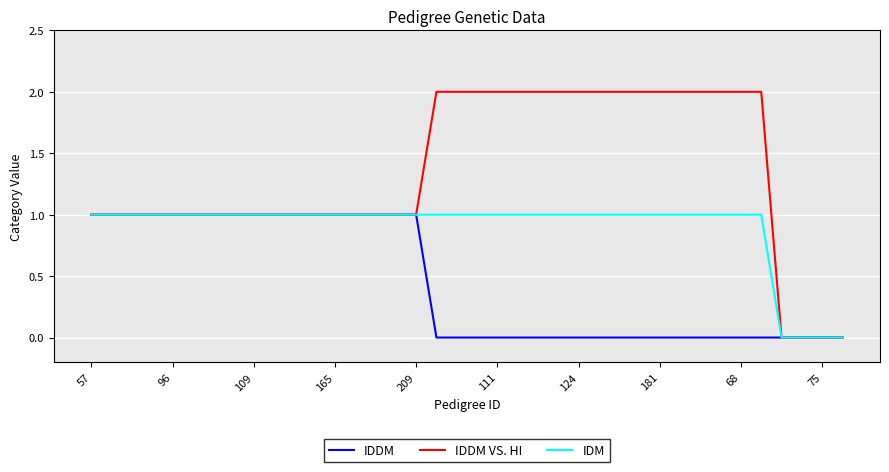

Which series has the largest range (max minus min)?

IDDM VS. HI